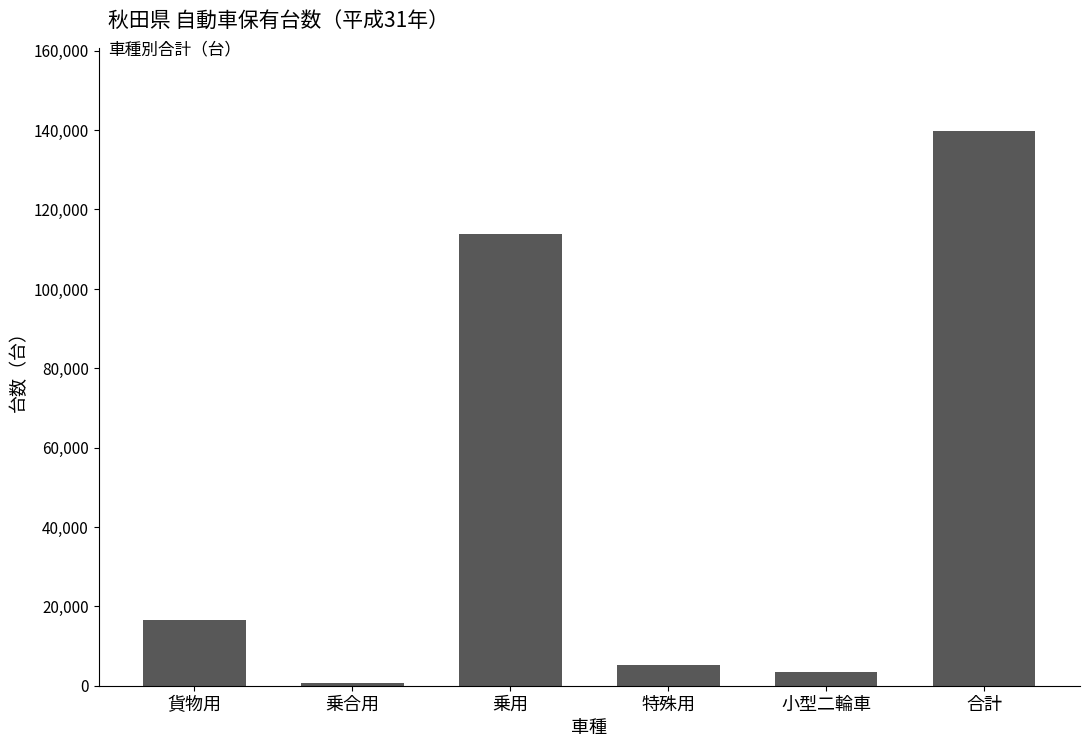

What is the label of the 2nd bar from the left?

乗合用